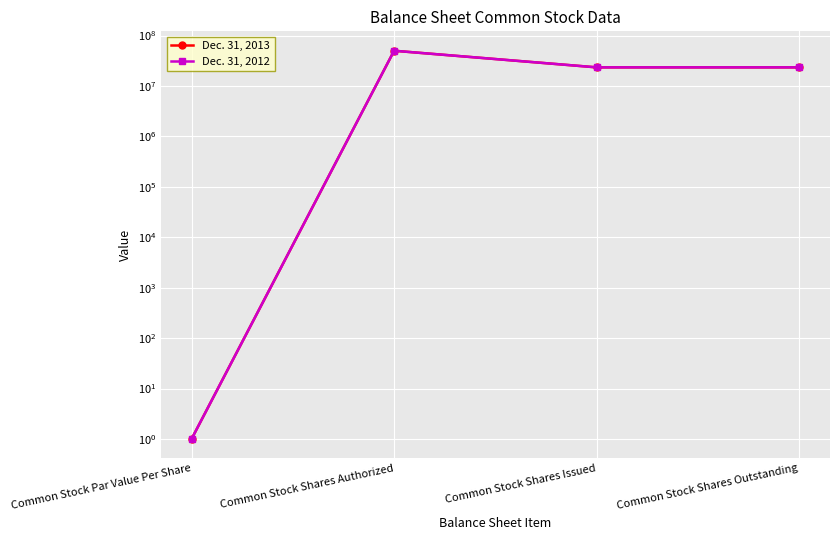

Reading right to left, list all the values displayed in this chart.

Dec. 31, 2013: 23416396	23416396	50000000	1
Dec. 31, 2012: 23416396	23416396	50000000	1